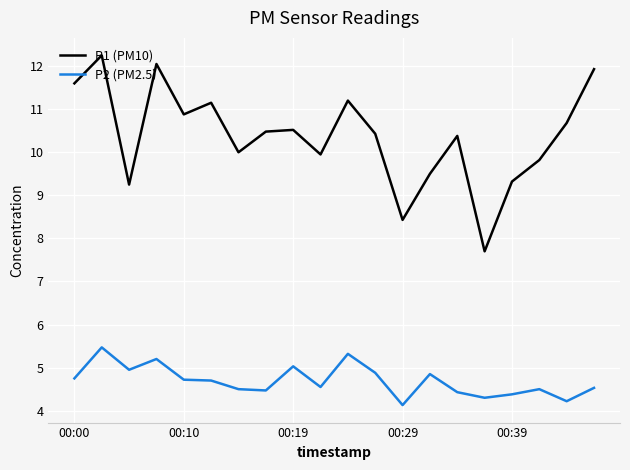

How many lines are shown in the chart?

2